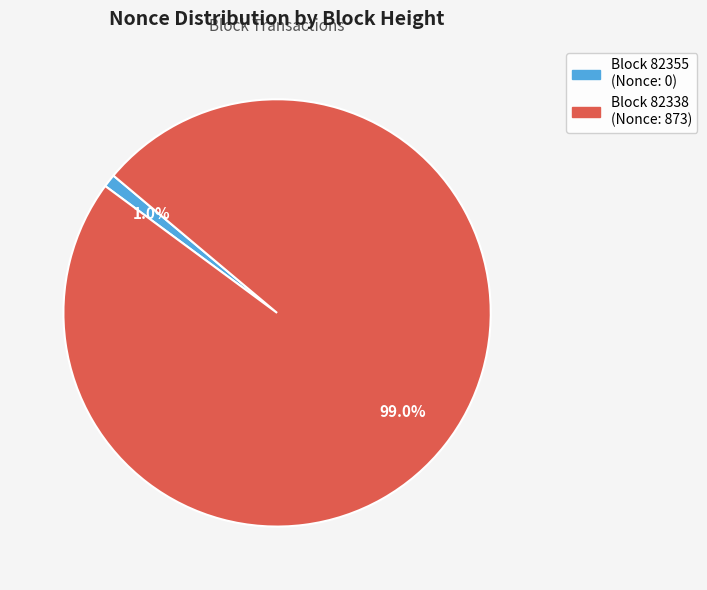

Is there any slice that represents more than half of the pie?

Yes